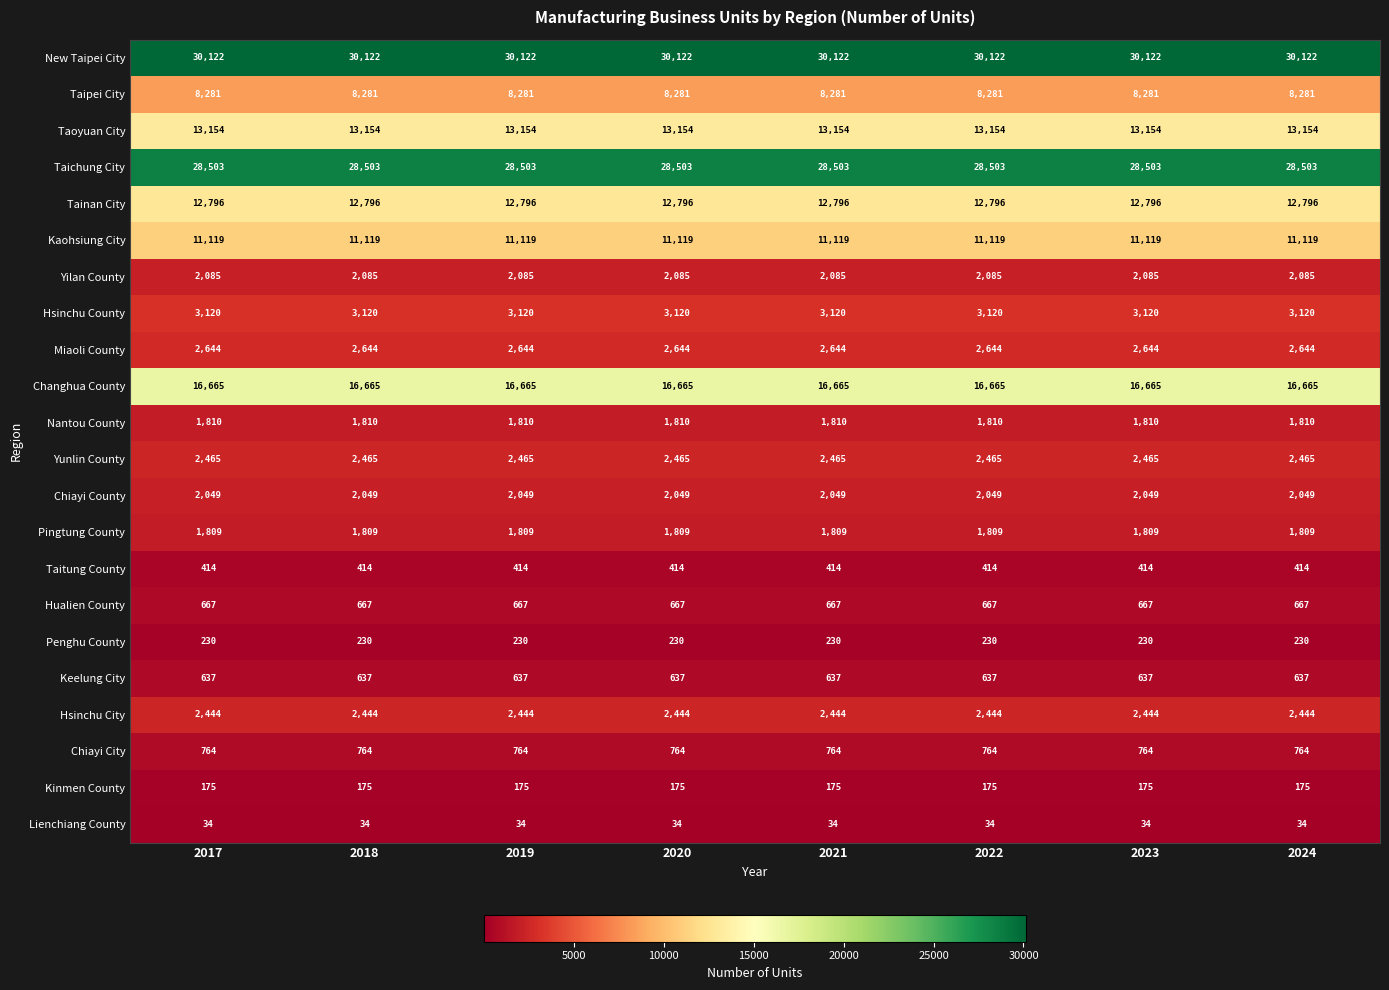

What is the lowest value of the Lienchiang County series?

34